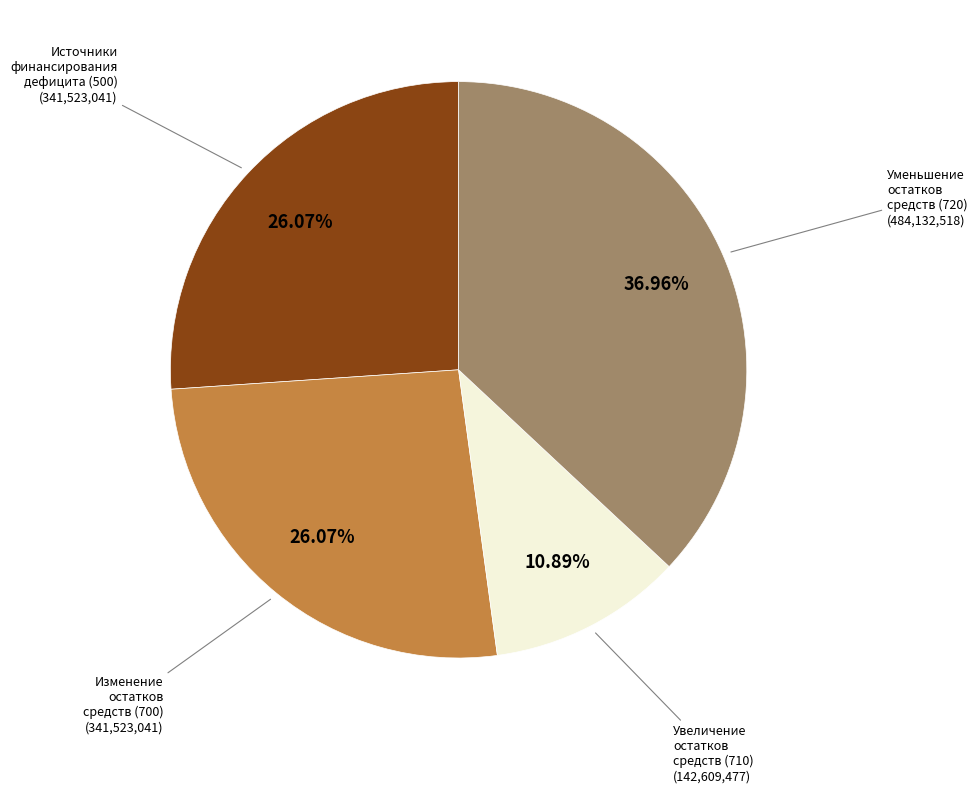

To the nearest percent, what is the average slice percentage?

25%